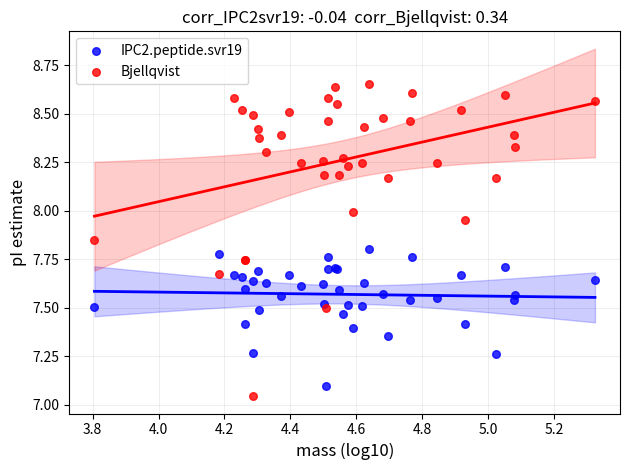

Which series contains the lowest Y value?

Bjellqvist